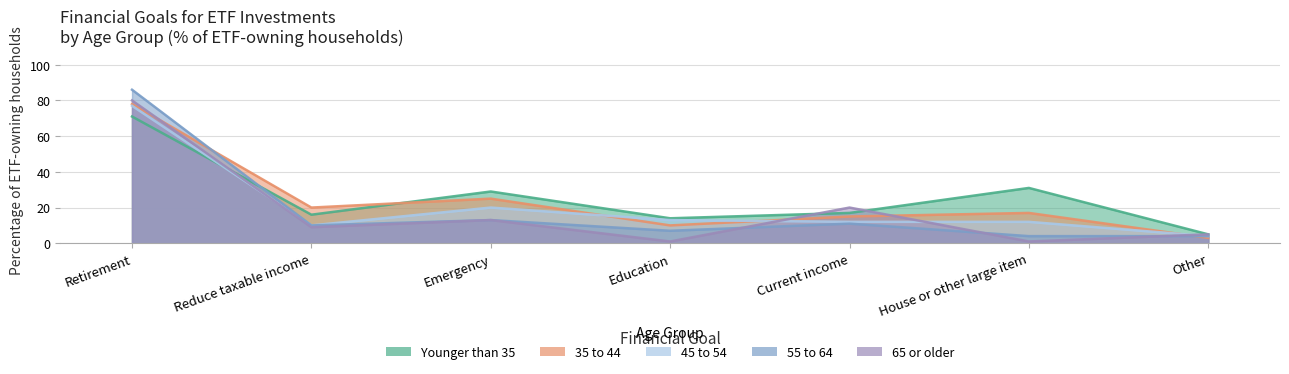

What is the maximum value shown in the chart?

86